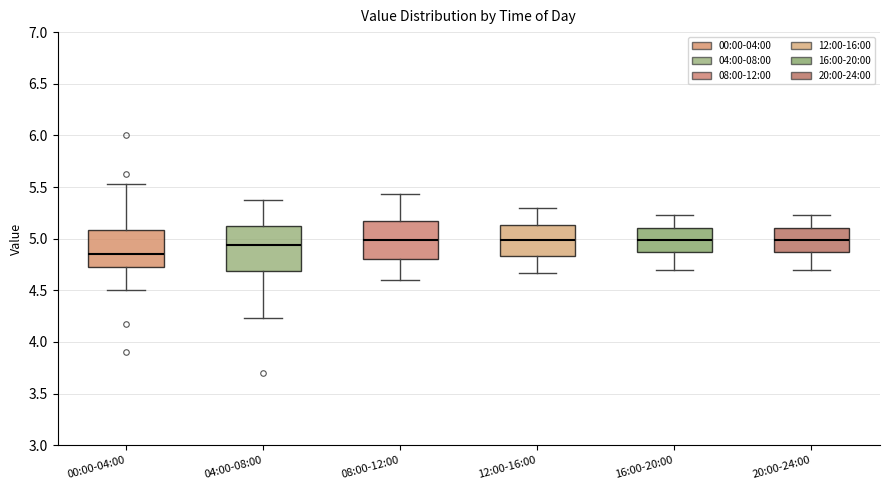

Where does the lower whisker of the box for 04:00-08:00 end on the y-axis? The values are not printed on the chart, so give them approximately, as read against the axis.

4.25